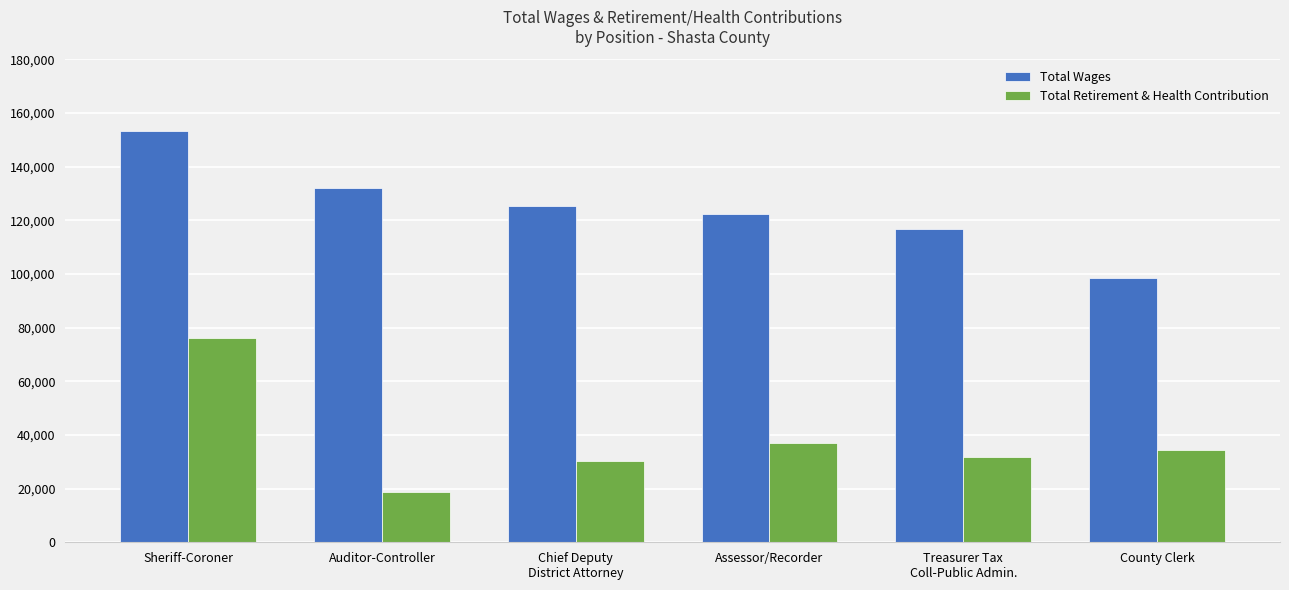

Rank the categories by Total Wages value from highest to lowest.

Sheriff-Coroner, Auditor-Controller, Chief Deputy
District Attorney, Assessor/Recorder, Treasurer Tax
Coll-Public Admin., County Clerk